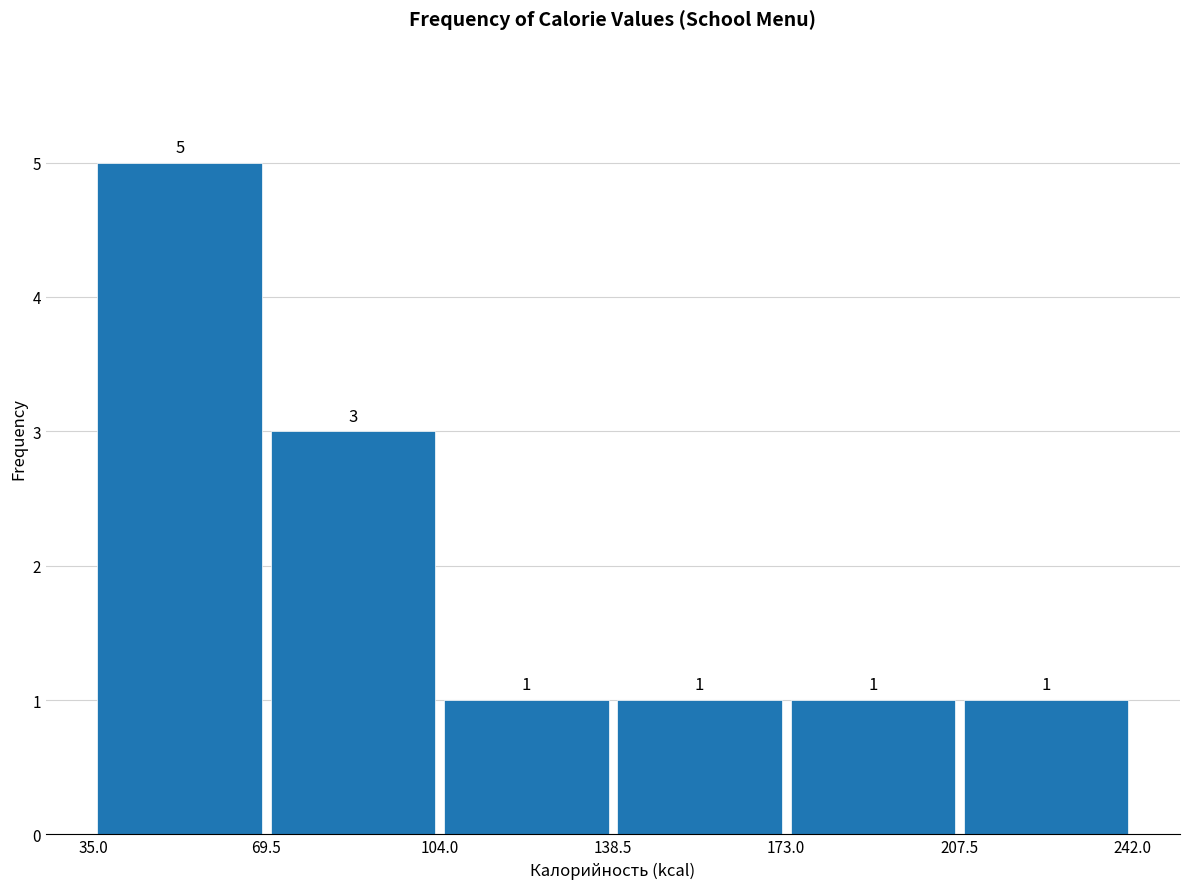

Over which range of the x-axis is the bar tallest?

35.0 to 69.5